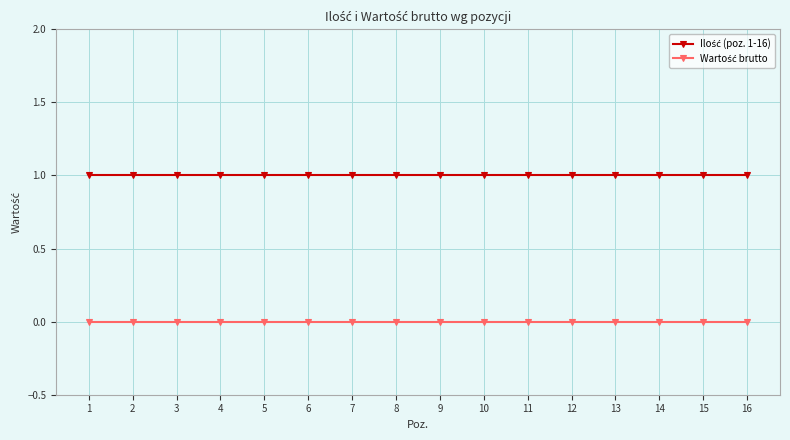

Reading left to right, extract all data points from this chart.

Ilość (poz. 1-16): 1=1	2=1	3=1	4=1	5=1	6=1	7=1	8=1	9=1	10=1	11=1	12=1	13=1	14=1	15=1	16=1
Wartość brutto: 1=0	2=0	3=0	4=0	5=0	6=0	7=0	8=0	9=0	10=0	11=0	12=0	13=0	14=0	15=0	16=0